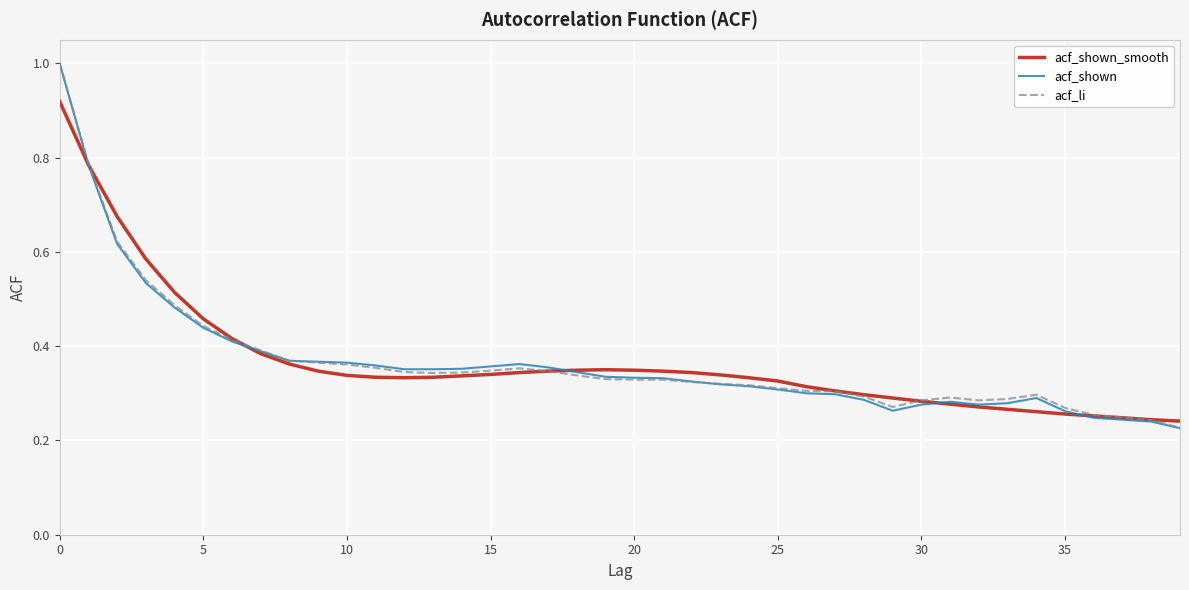

How many series are shown in this chart?

3